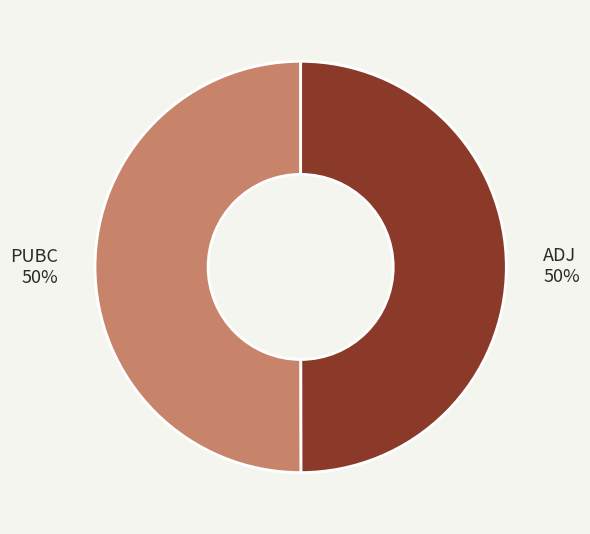

Is the sum of ADJ and PUBC greater than half?

Yes